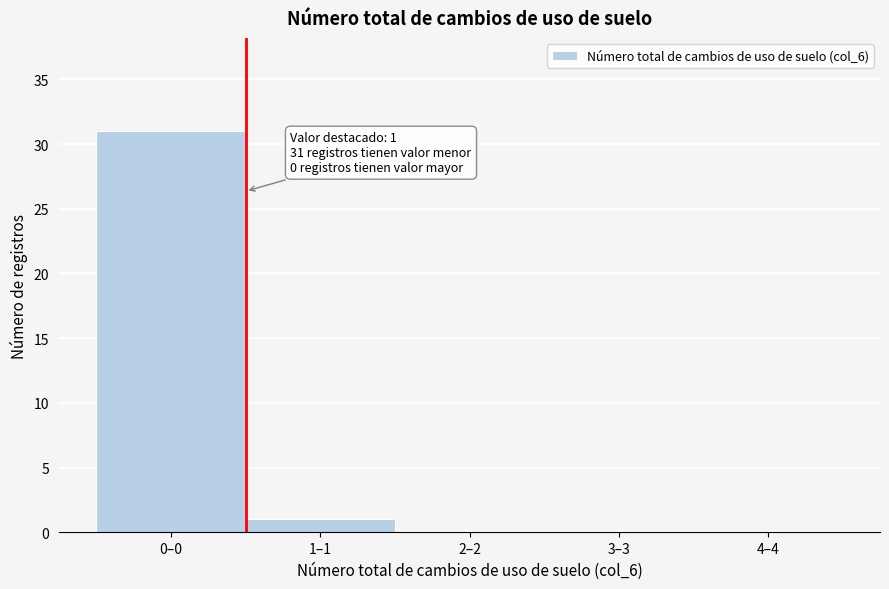

Reading left to right, transcribe all the data shown in this chart.

0–0=31	1–1=1	2–2=0	3–3=0	4–4=0